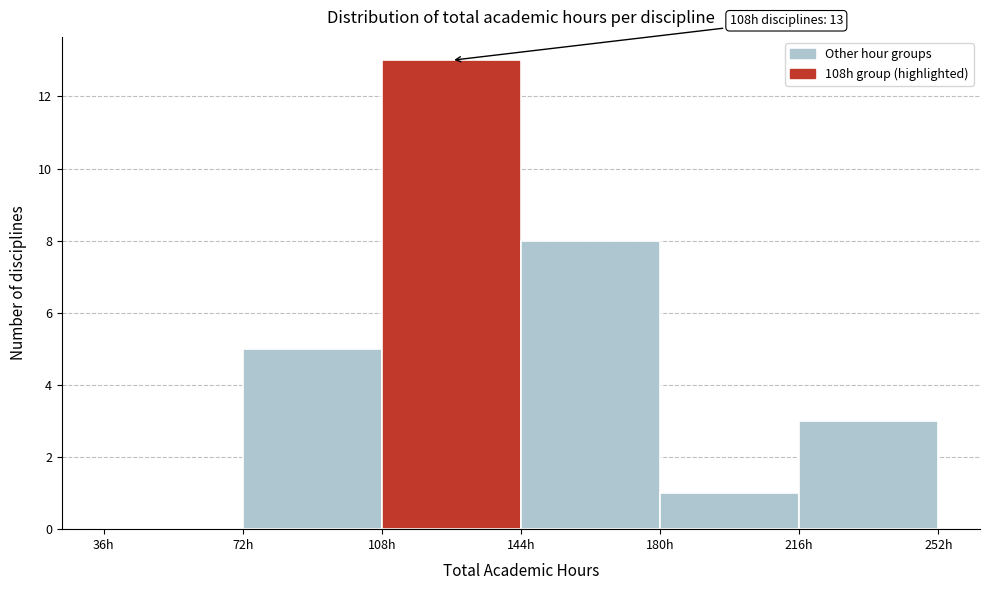

Which range on the x-axis has the tallest bar?

108 to 144